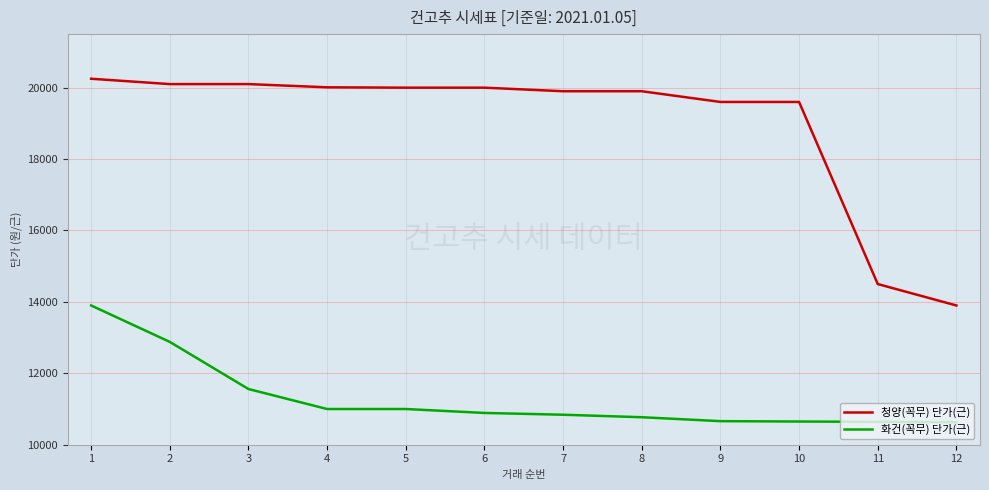

Rank the series by their average value, from highest to lowest.

청양(꼭무) 단가(근), 화건(꼭무) 단가(근)